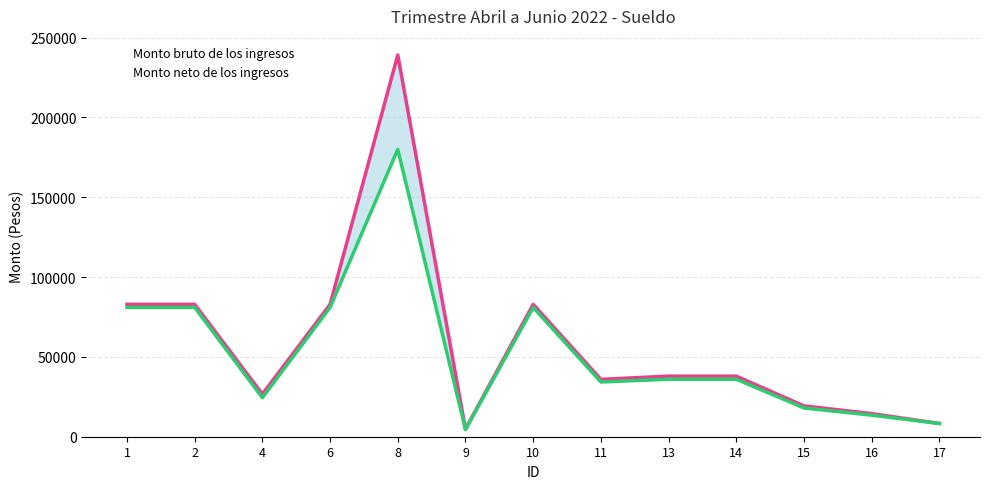

What is the approximate value of Monto bruto de los ingresos at 15?

19300.3